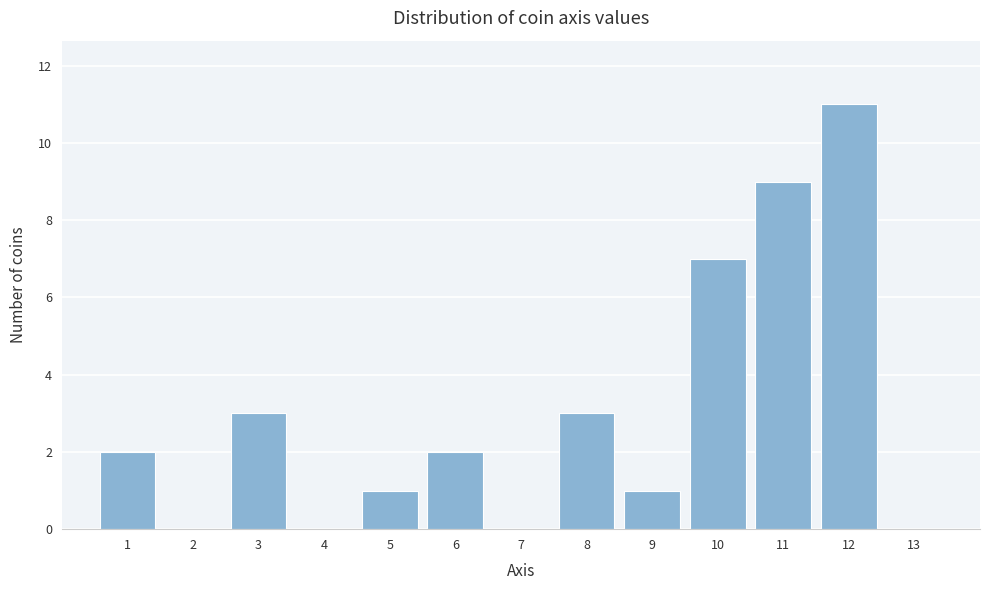

Reading left to right, list every bar in this chart as the range it spans on the x-axis followed by its height. The values are not printed on the chart, so give them approximately, as read against the axis.

0.5 to 1.5: 2
1.5 to 2.5: 0
2.5 to 3.5: 3
3.5 to 4.5: 0
4.5 to 5.5: 1
5.5 to 6.5: 2
6.5 to 7.5: 0
7.5 to 8.5: 3
8.5 to 9.5: 1
9.5 to 10.5: 7
10.5 to 11.5: 9
11.5 to 12.5: 11
12.5 to 13.5: 0